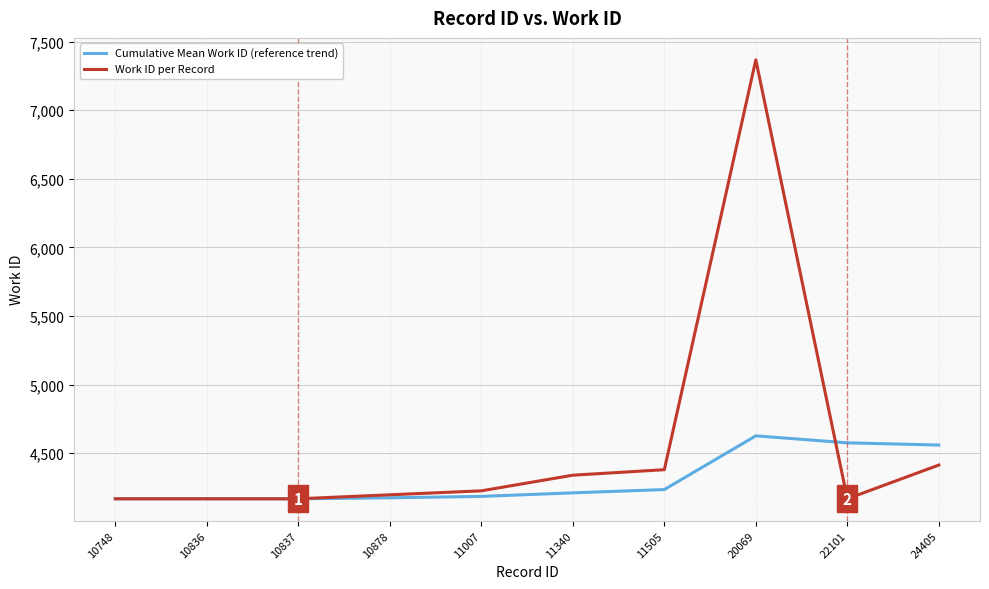

What is the smallest value displayed?

4167.0